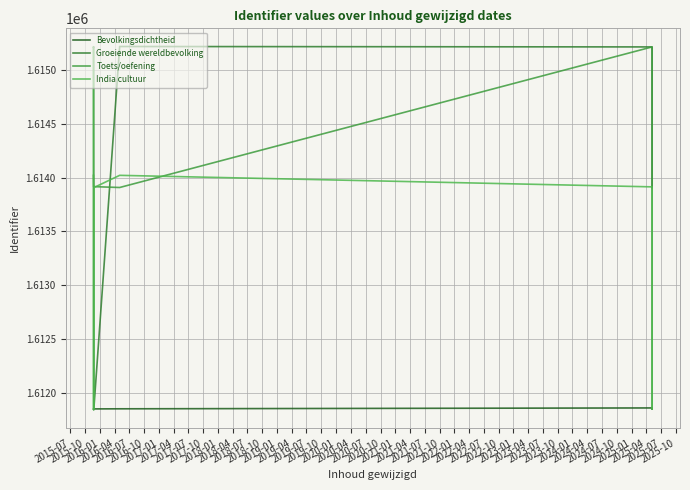

What is the total value across all series at 2016-04?

6454999